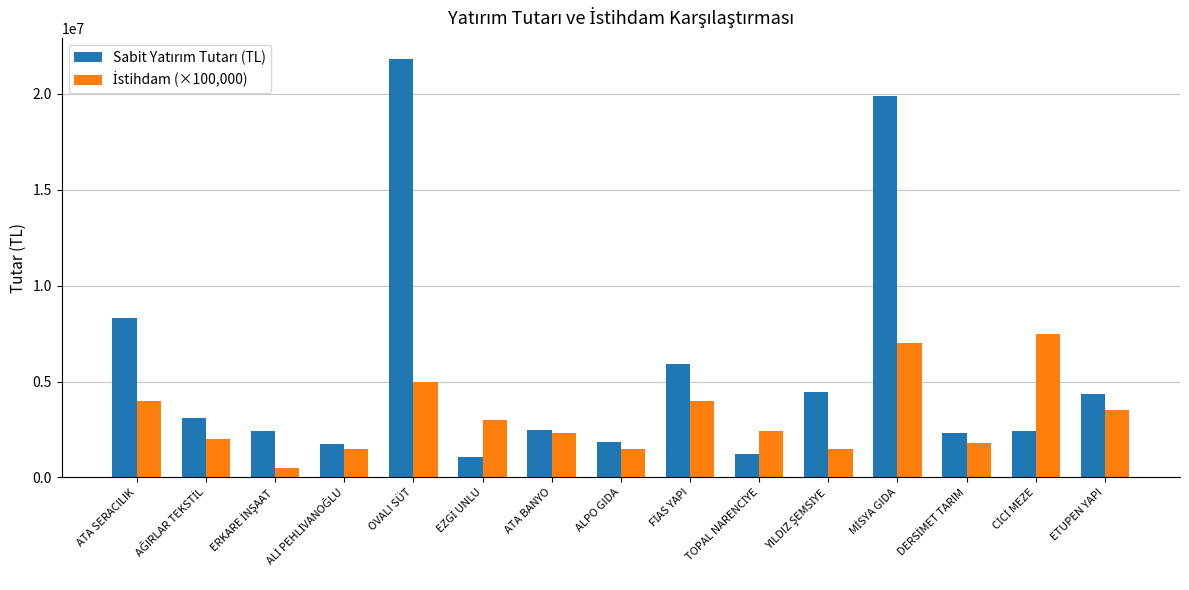

What is the greatest value displayed?

21826750